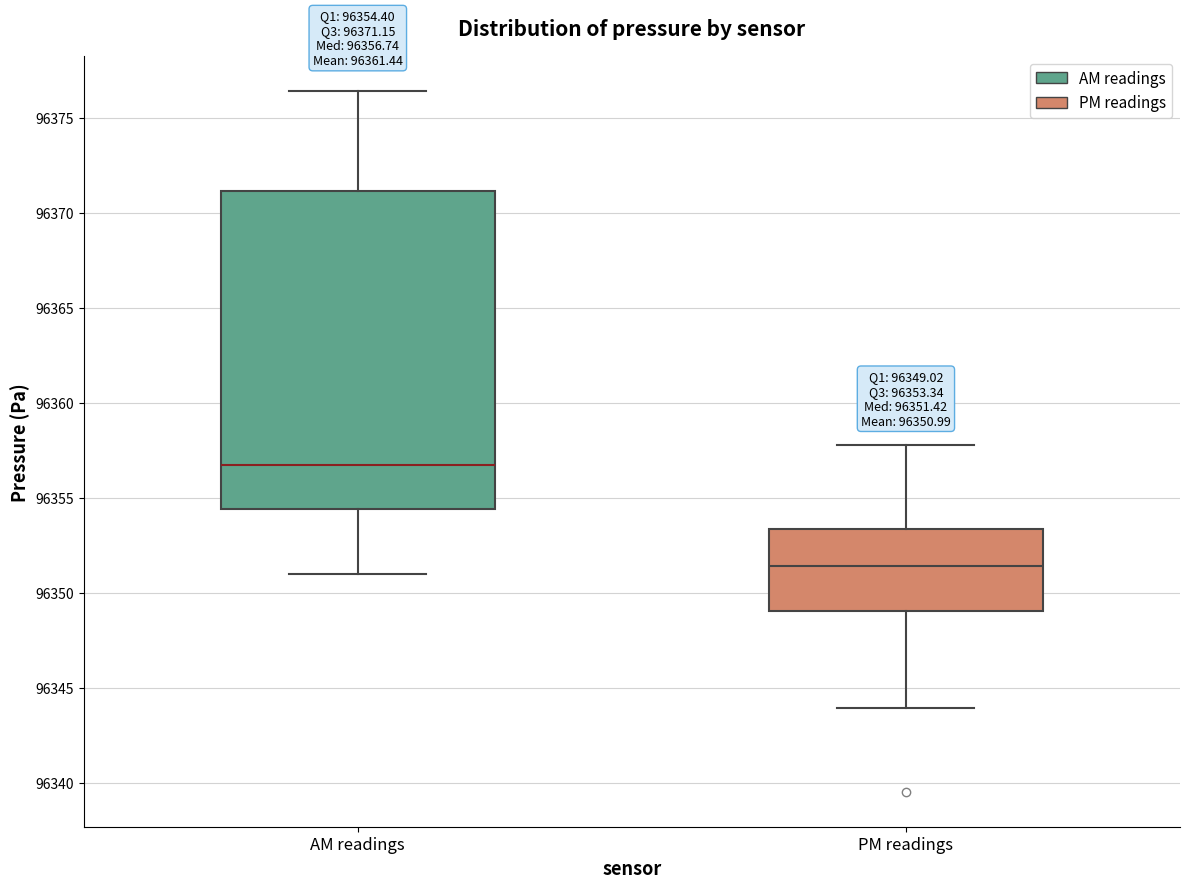

Which box has the lowest median line?

PM readings